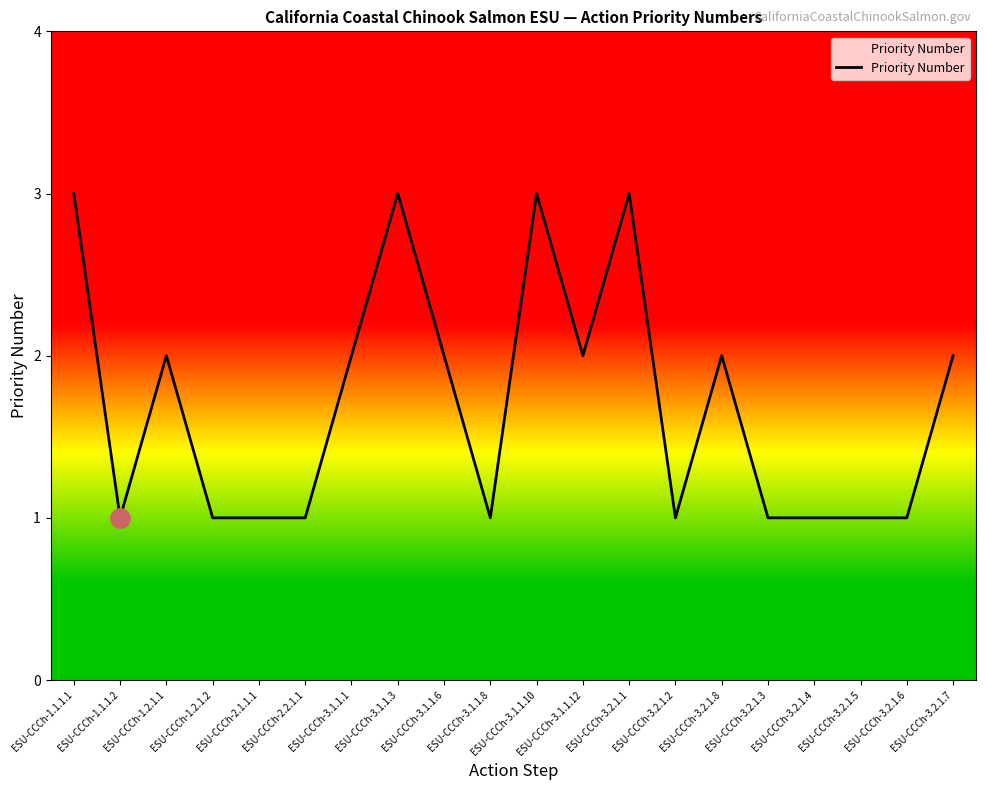

Reading right to left, list all the values displayed in this chart.

ESU-CCCh-3.2.1.7=2	ESU-CCCh-3.2.1.6=1	ESU-CCCh-3.2.1.5=1	ESU-CCCh-3.2.1.4=1	ESU-CCCh-3.2.1.3=1	ESU-CCCh-3.2.1.8=2	ESU-CCCh-3.2.1.2=1	ESU-CCCh-3.2.1.1=3	ESU-CCCh-3.1.1.12=2	ESU-CCCh-3.1.1.10=3	ESU-CCCh-3.1.1.8=1	ESU-CCCh-3.1.1.6=2	ESU-CCCh-3.1.1.3=3	ESU-CCCh-3.1.1.1=2	ESU-CCCh-2.2.1.1=1	ESU-CCCh-2.1.1.1=1	ESU-CCCh-1.2.1.2=1	ESU-CCCh-1.2.1.1=2	ESU-CCCh-1.1.1.2=1	ESU-CCCh-1.1.1.1=3